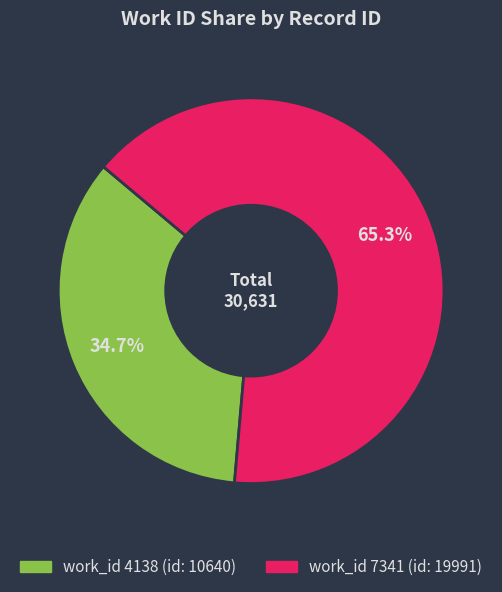

Is there any slice that represents more than half of the pie?

Yes